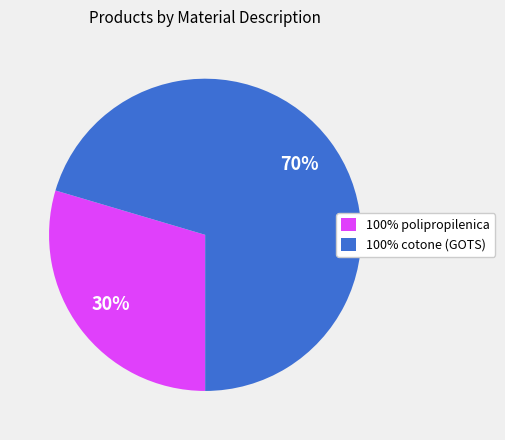

The 100% polipropilenica slice represents 19% of the pie. True or false?

False